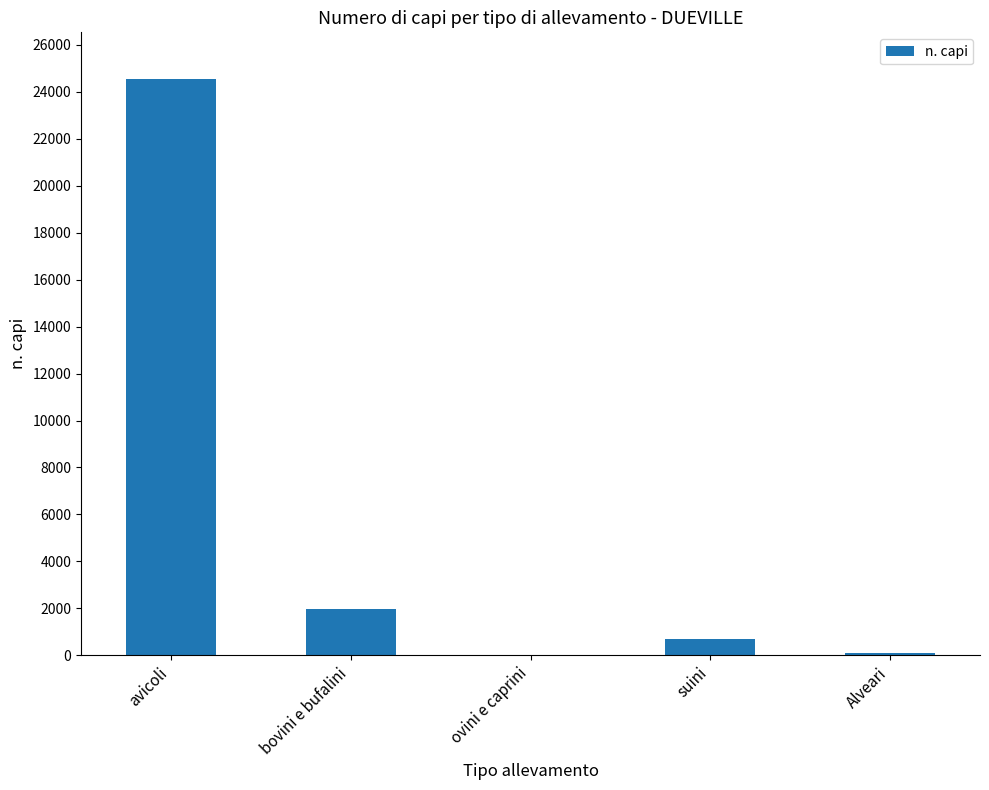

Which label corresponds to the largest value in the chart?

avicoli